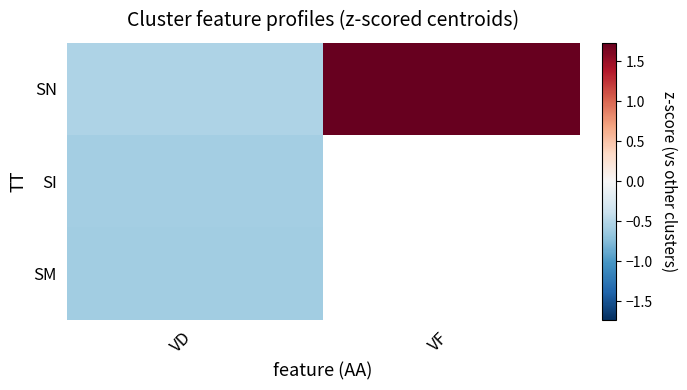

At which category does the chart reach its peak across all series?

VF